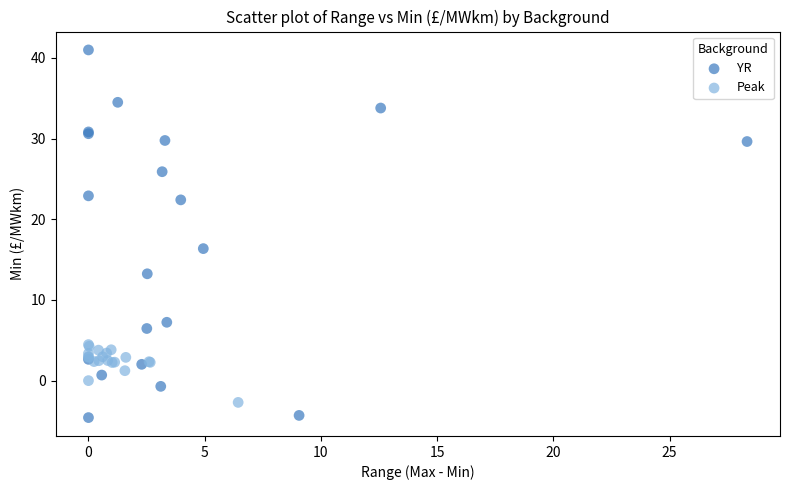

Which series has the largest Y range (max minus min)?

YR